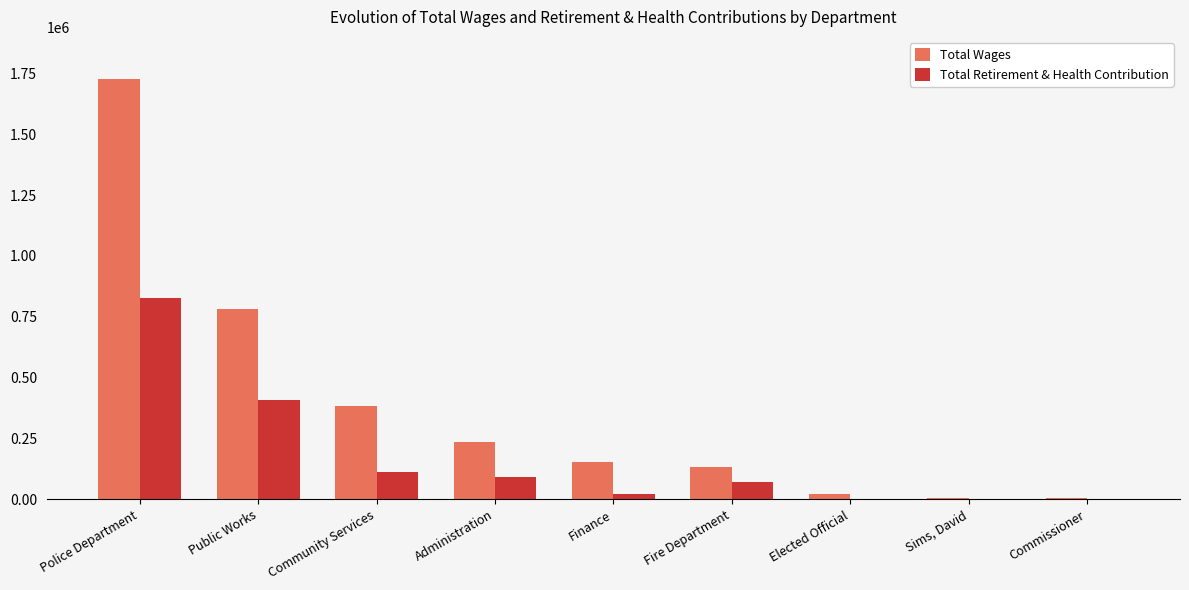

What is the approximate value of Total Wages at Finance?

152011